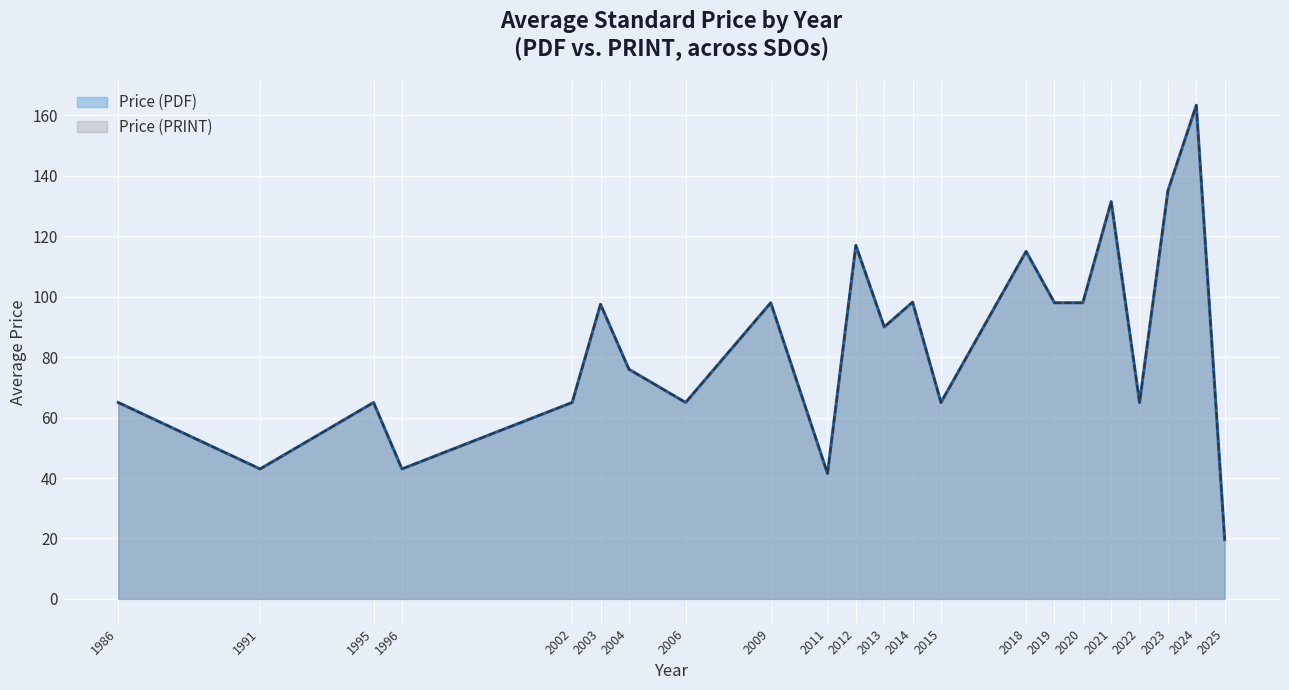

Which series changed the most between 2019 and 2021?

Price (PDF)